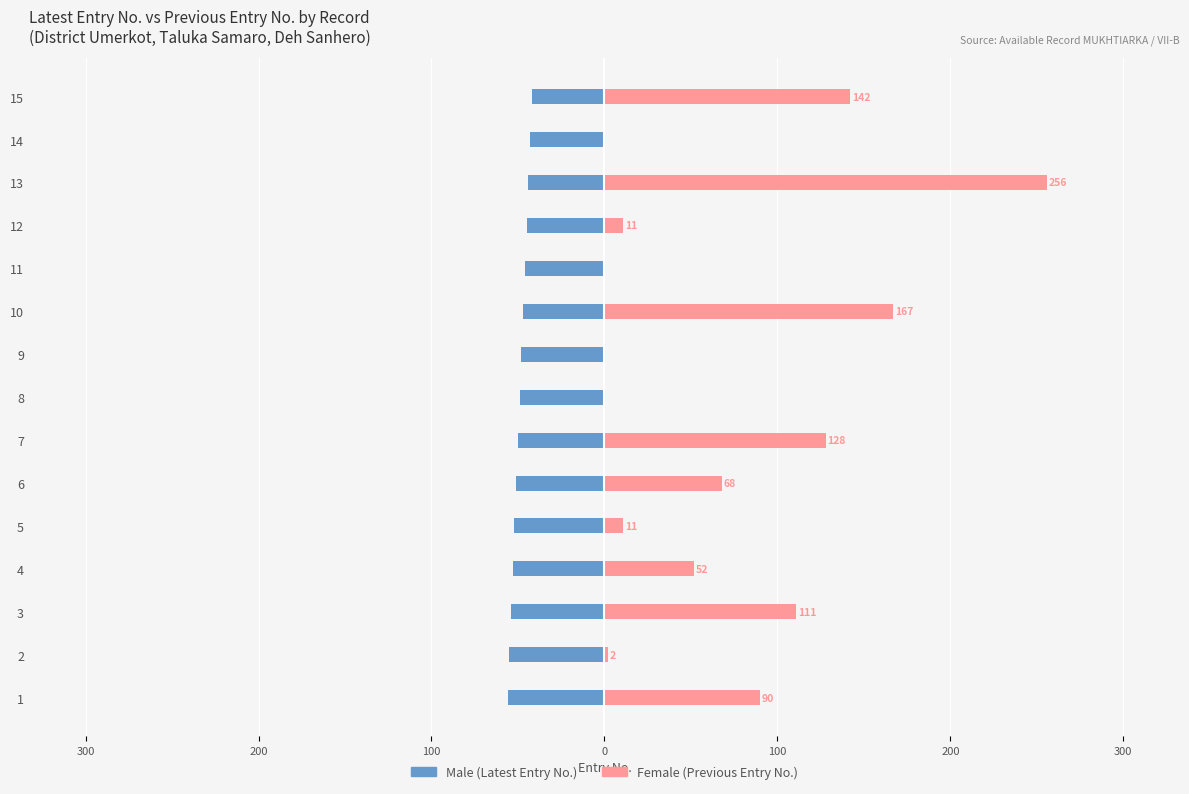

How many values in the Female series exceed 52?

7